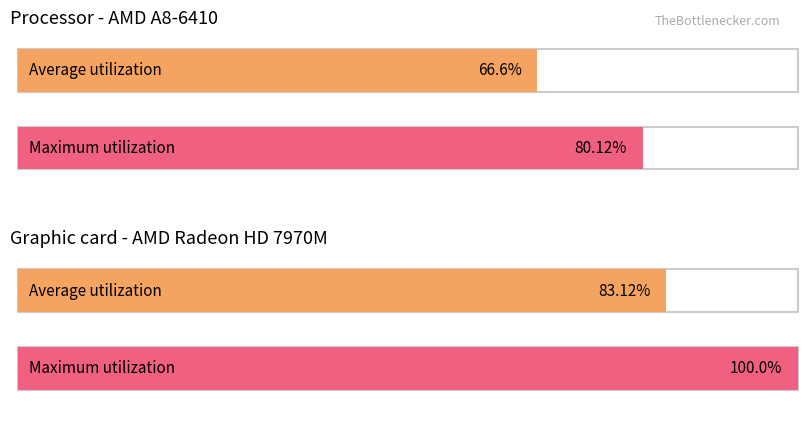

How many data points does each series have?

2